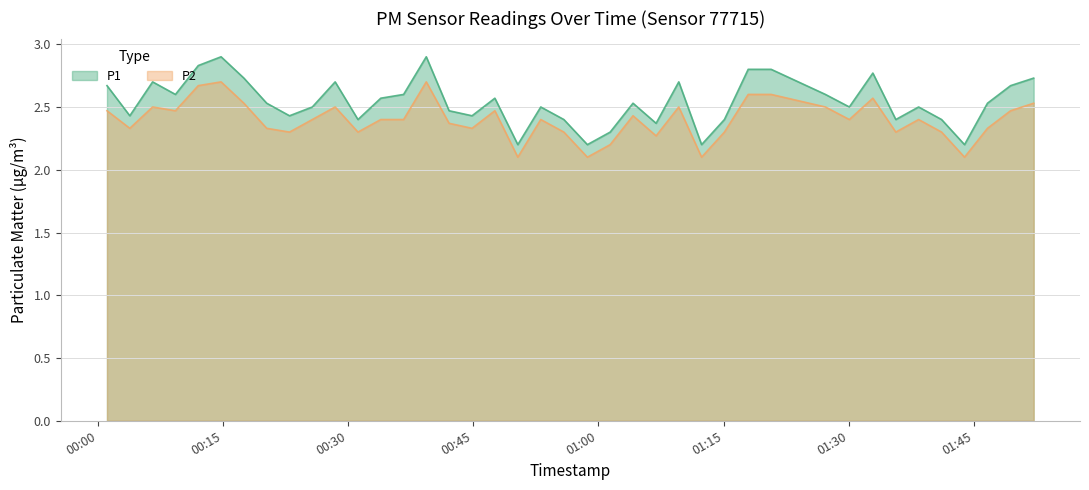

Reading left to right, extract all data points from this chart.

P1: 2.7	2.4	2.7	2.6	2.8	2.9	2.7	2.5	2.4	2.5	2.7	2.4	2.6	2.6	2.9	2.5	2.4	2.6	2.2	2.5	2.4	2.2	2.3	2.5	2.4	2.7	2.2	2.4	2.8	2.8	2.6	2.5	2.8	2.4	2.5	2.4	2.2	2.5	2.7	2.7
P2: 2.5	2.3	2.5	2.5	2.7	2.7	2.5	2.3	2.3	2.4	2.5	2.3	2.4	2.4	2.7	2.4	2.3	2.5	2.1	2.4	2.3	2.1	2.2	2.4	2.3	2.5	2.1	2.3	2.6	2.6	2.5	2.4	2.6	2.3	2.4	2.3	2.1	2.3	2.5	2.5